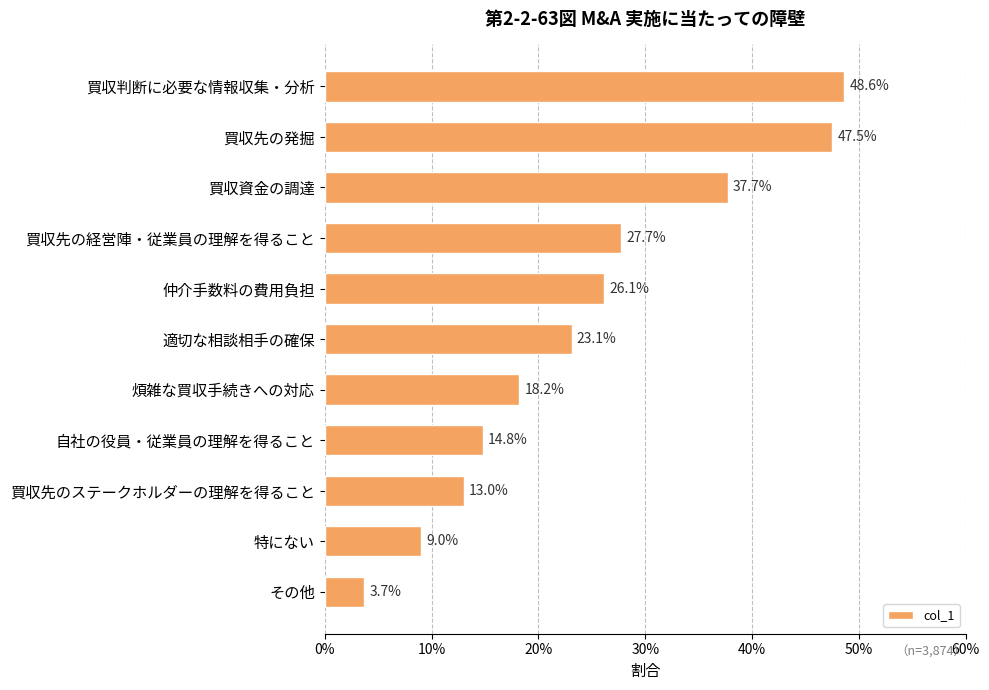

Does the chart contain any negative values?

No